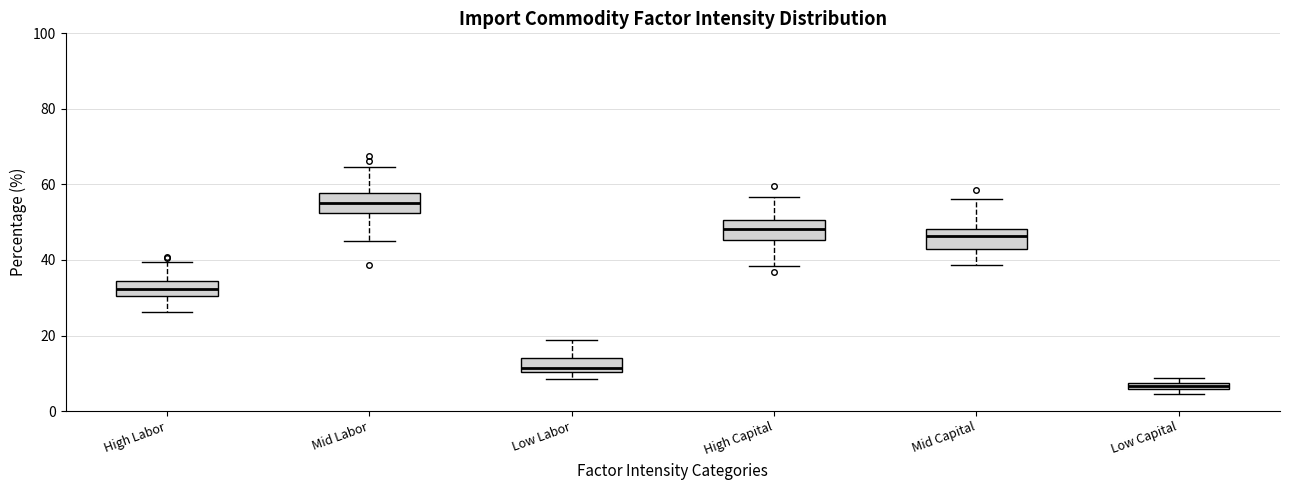

Where is the lower edge of the box for High Capital on the y-axis? The values are not printed on the chart, so give them approximately, as read against the axis.

46